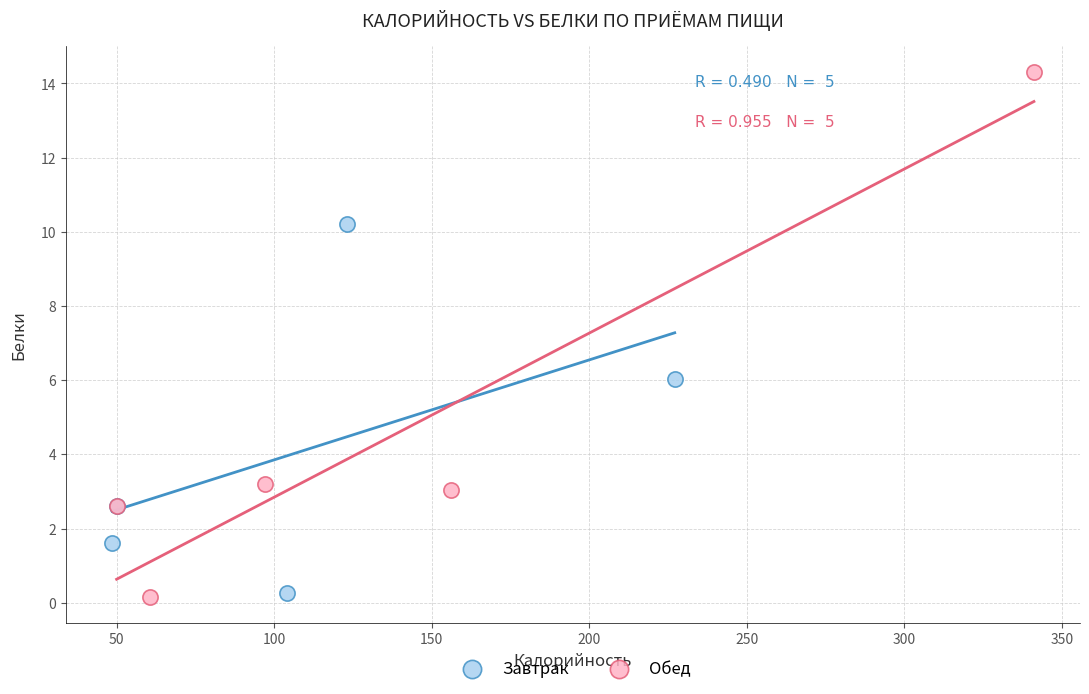

Which series reaches the maximum Y coordinate?

Обед